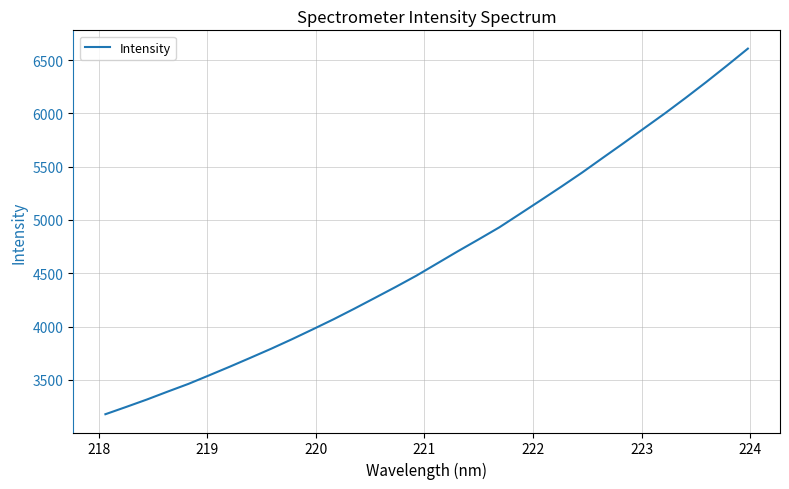

What is the greatest value displayed?

6607.1